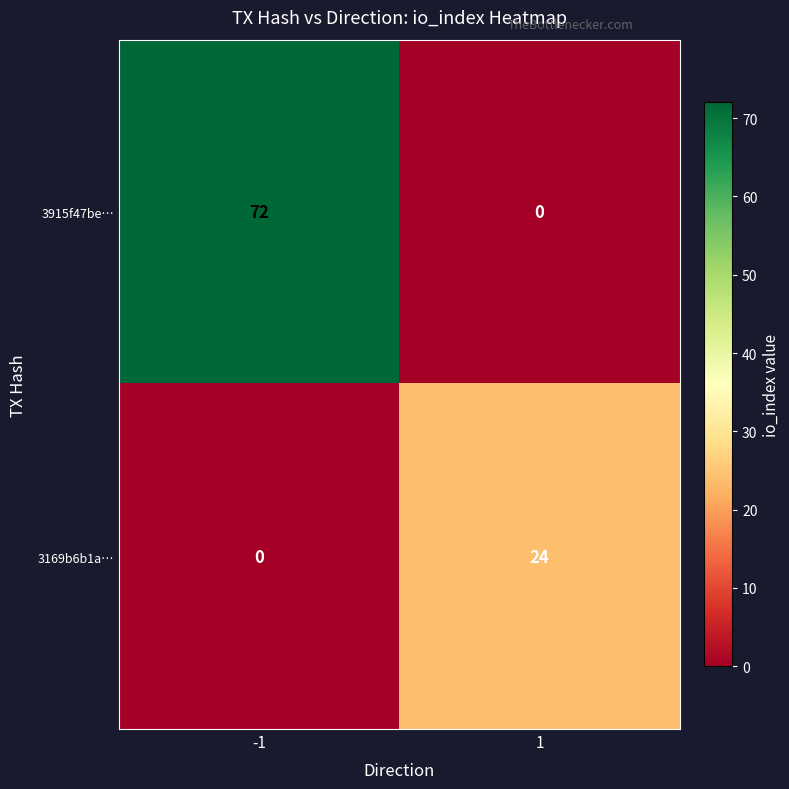

What value does the 3169b6b1a… series have at 1?

24